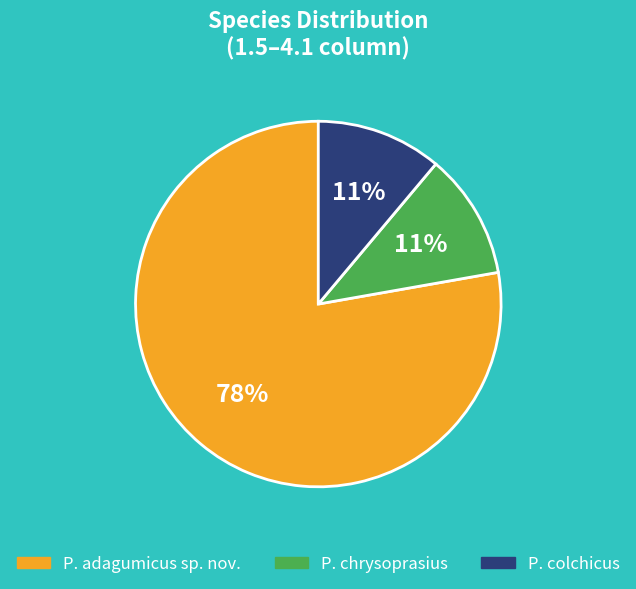

To the nearest percent, what percentage of the pie is P. colchicus?

11%